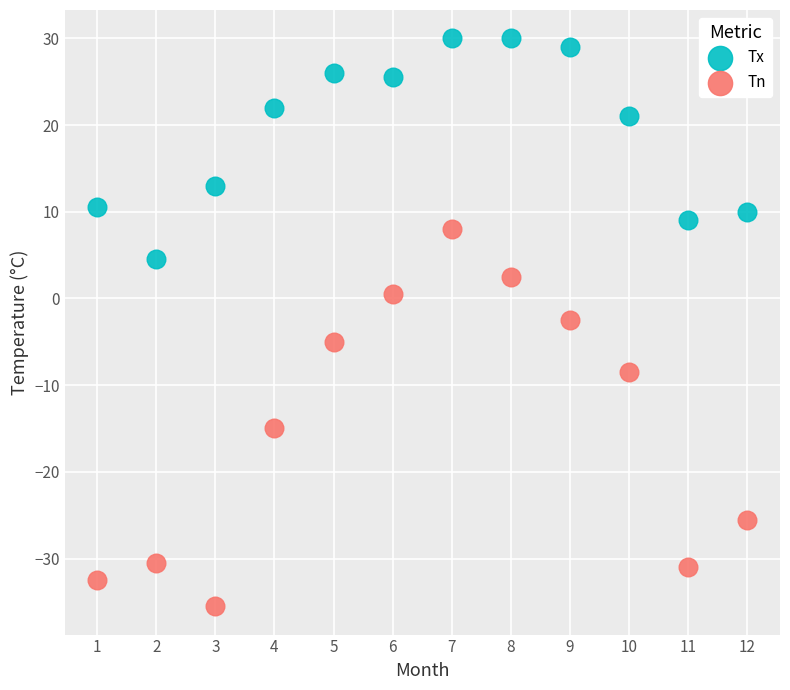

Across all data points, what is the range of X values (max minus min)?

11.0